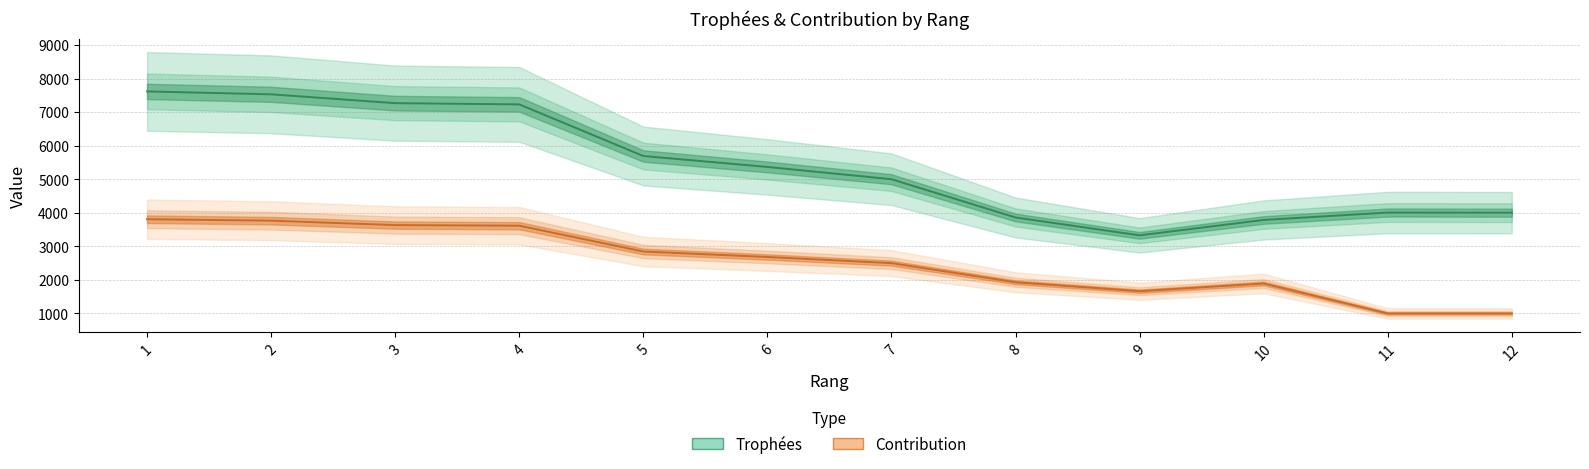

List the series in order of their peak value, lowest first.

Contribution, Trophées